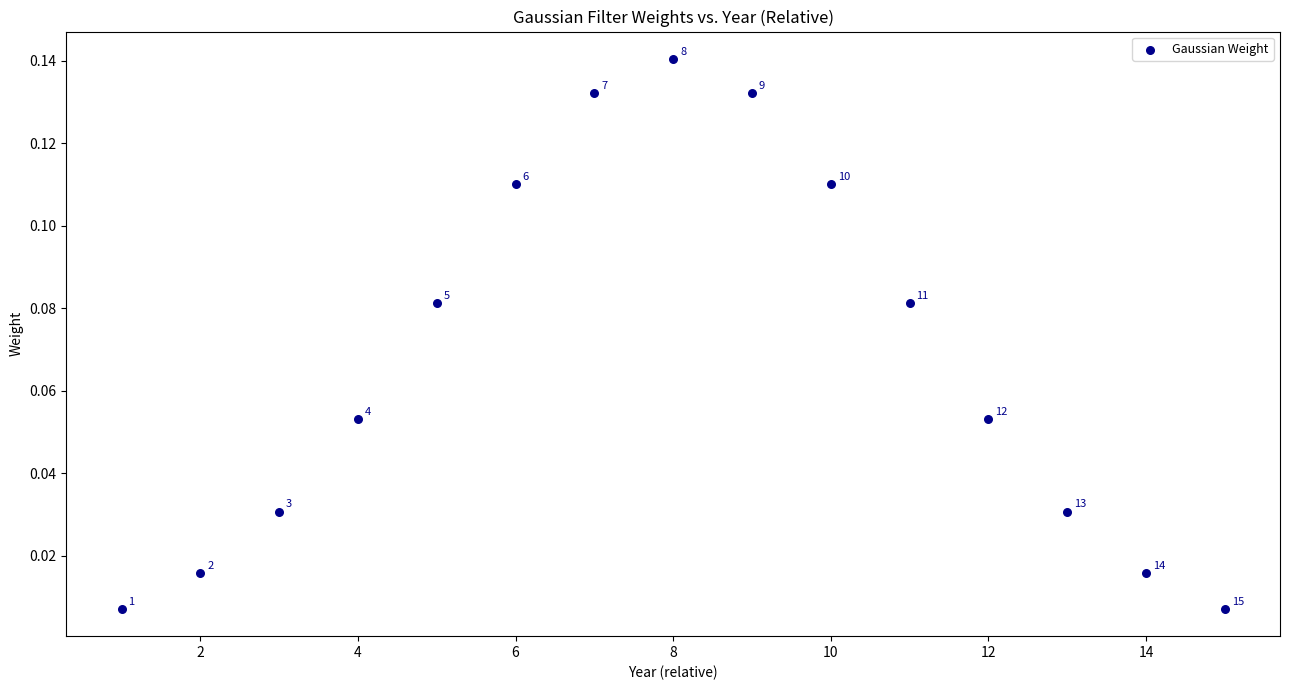

What is the range of X values (max minus min)?

14.0